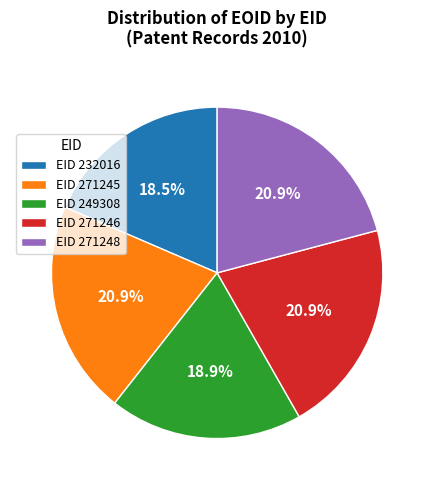

Is there a majority slice in this chart?

No